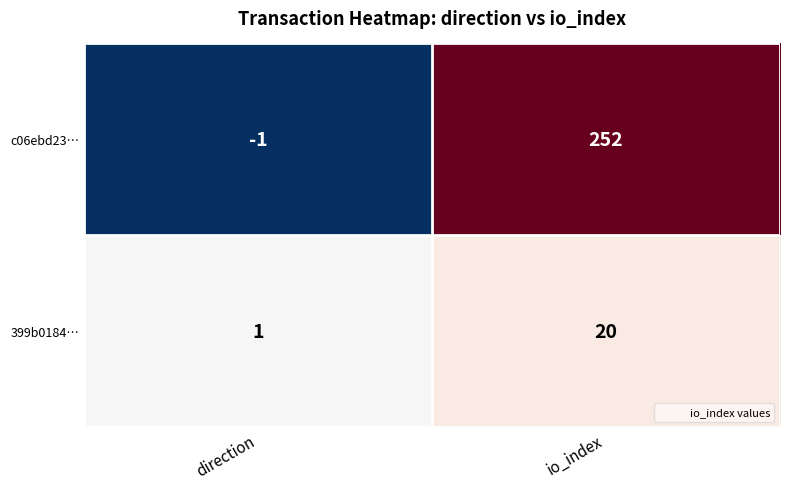

List the series in order of their overall mean, lowest first.

399b0184…, c06ebd23…